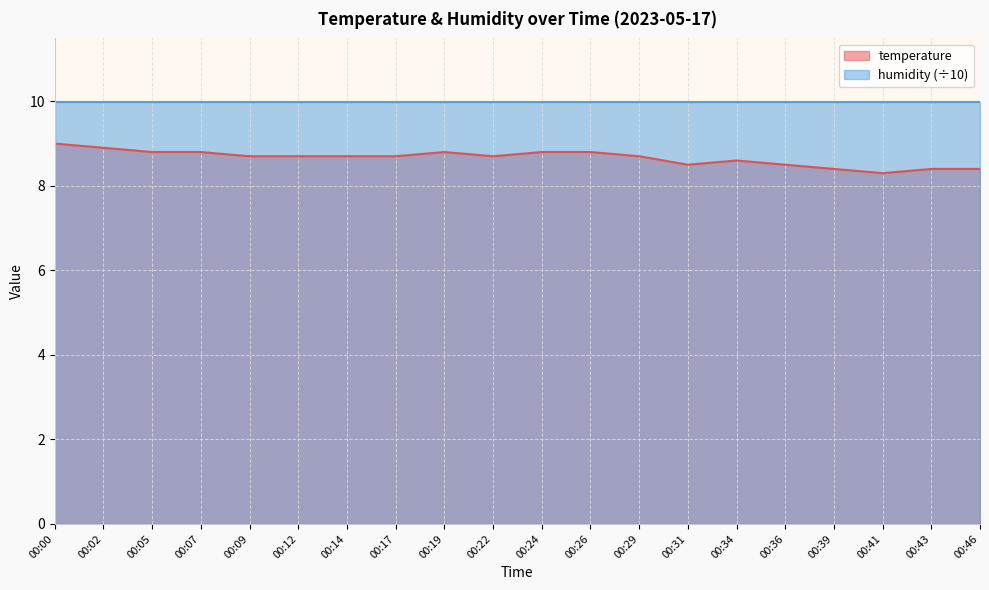

Is it true that the value at 00:29 is 12.1?

False